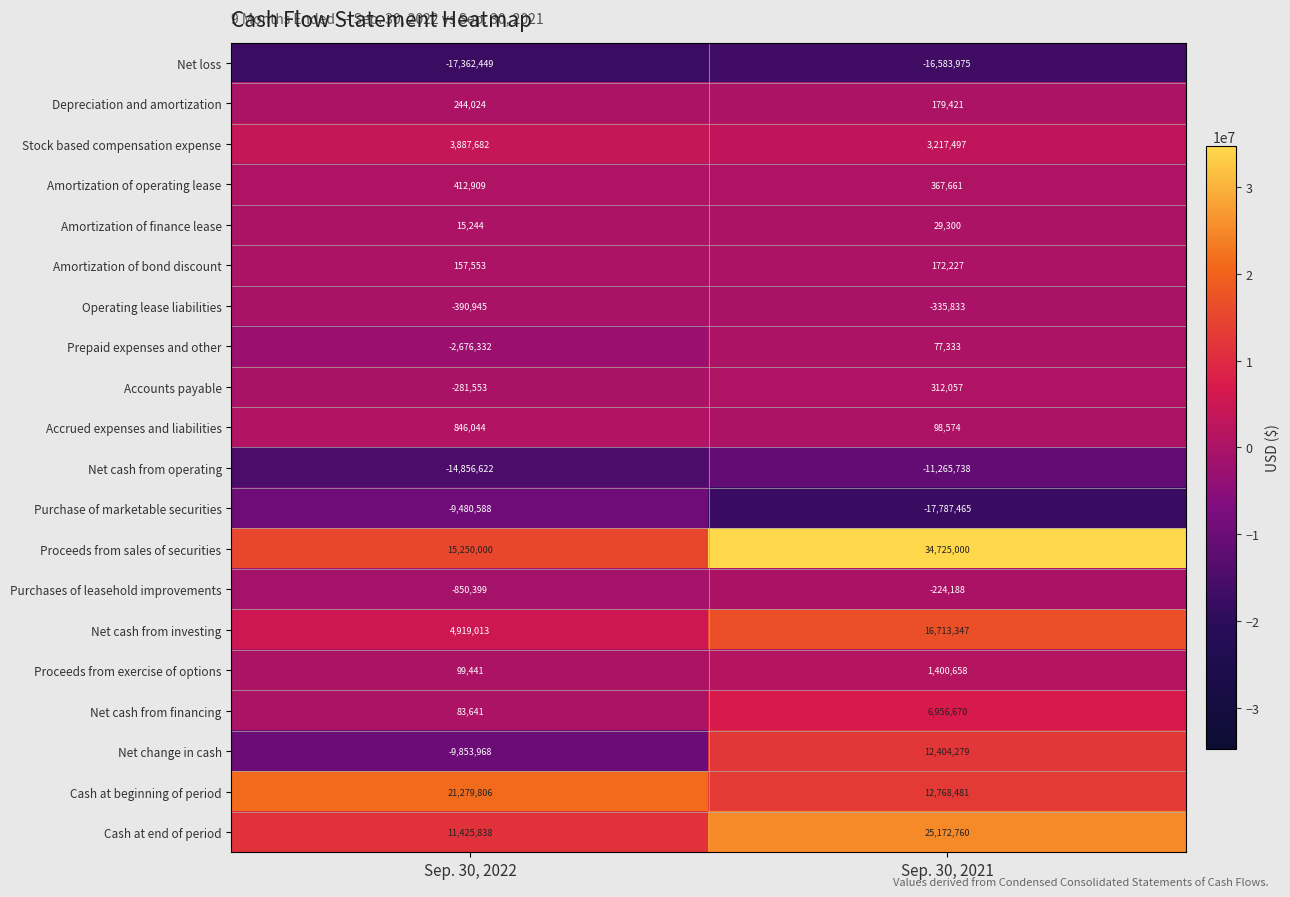

At which label is Net loss closest to -16973212?

Sep. 30, 2022